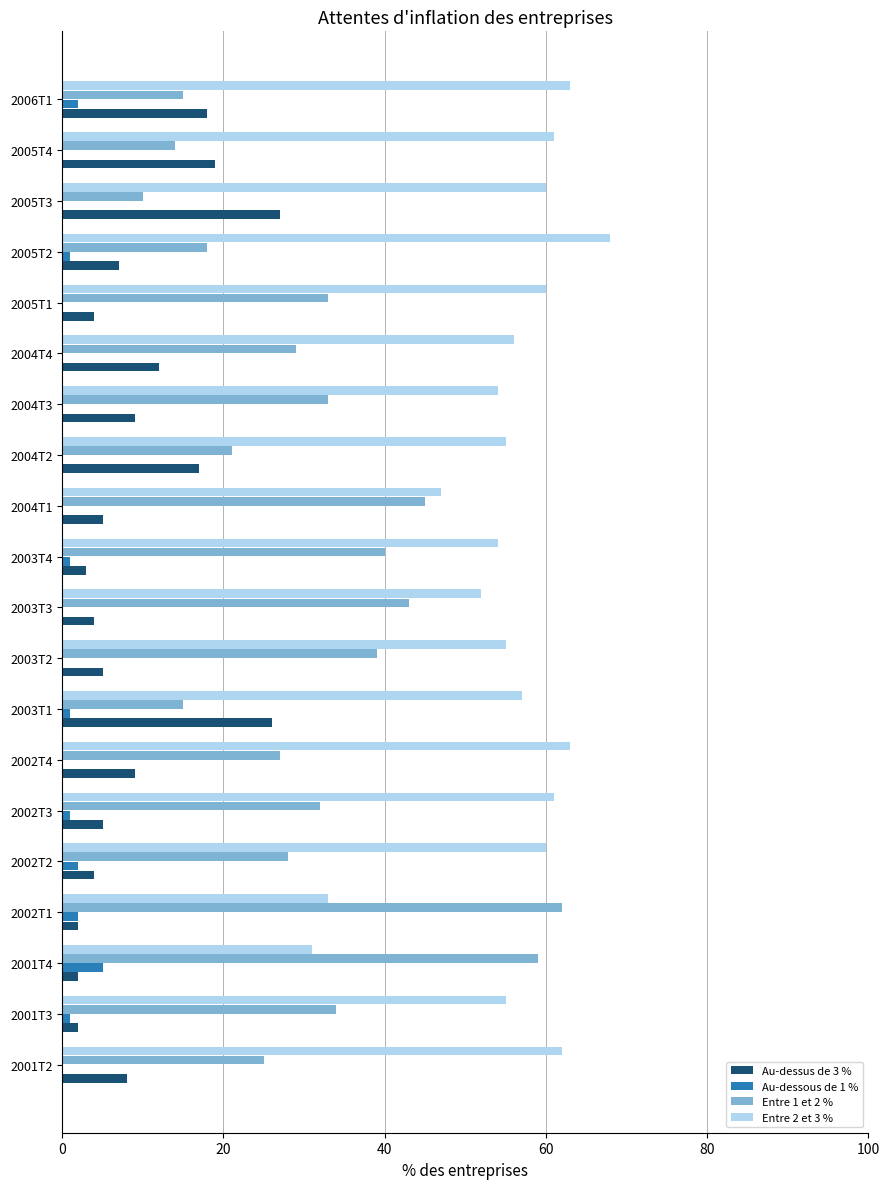

The Entre 1 et 2 % series shows 14 at 2002T4. True or false?

False